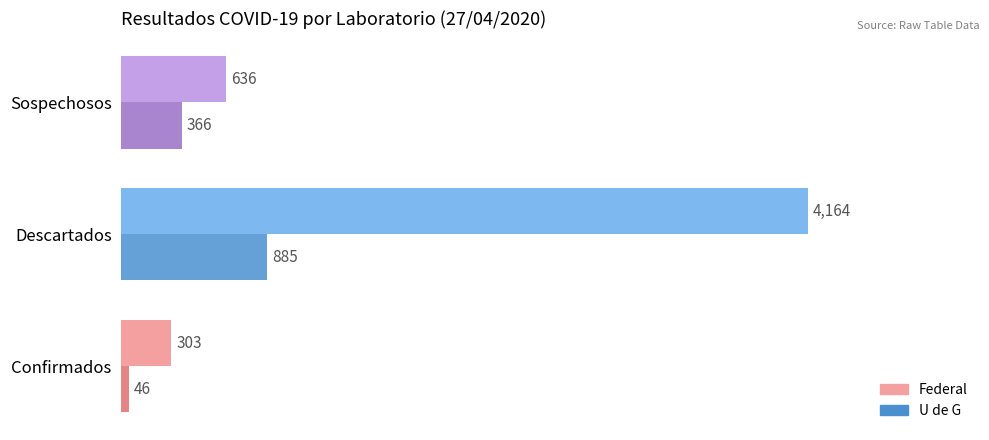

What is the minimum value shown in the chart?

46